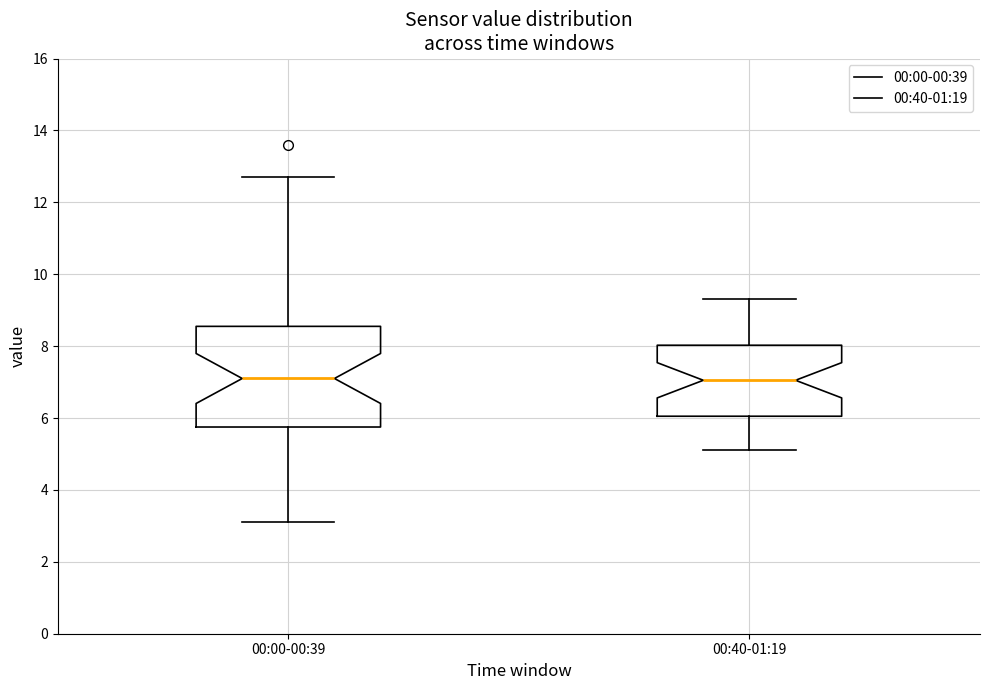

Comparing the boxes themselves (not the whiskers), which one is the tallest?

00:00-00:39